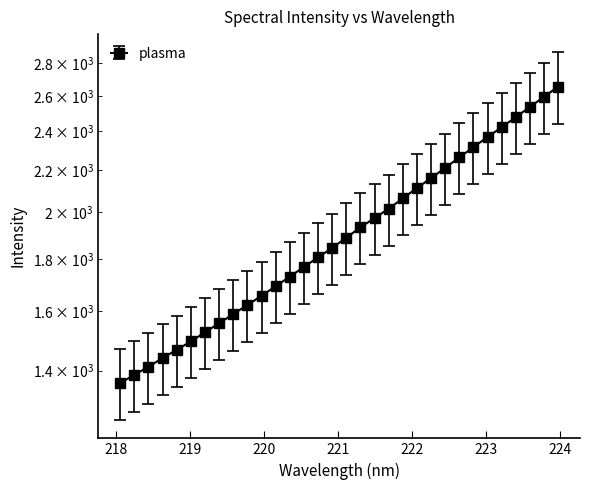

What is the label of the 14th point from the right?

221.4993